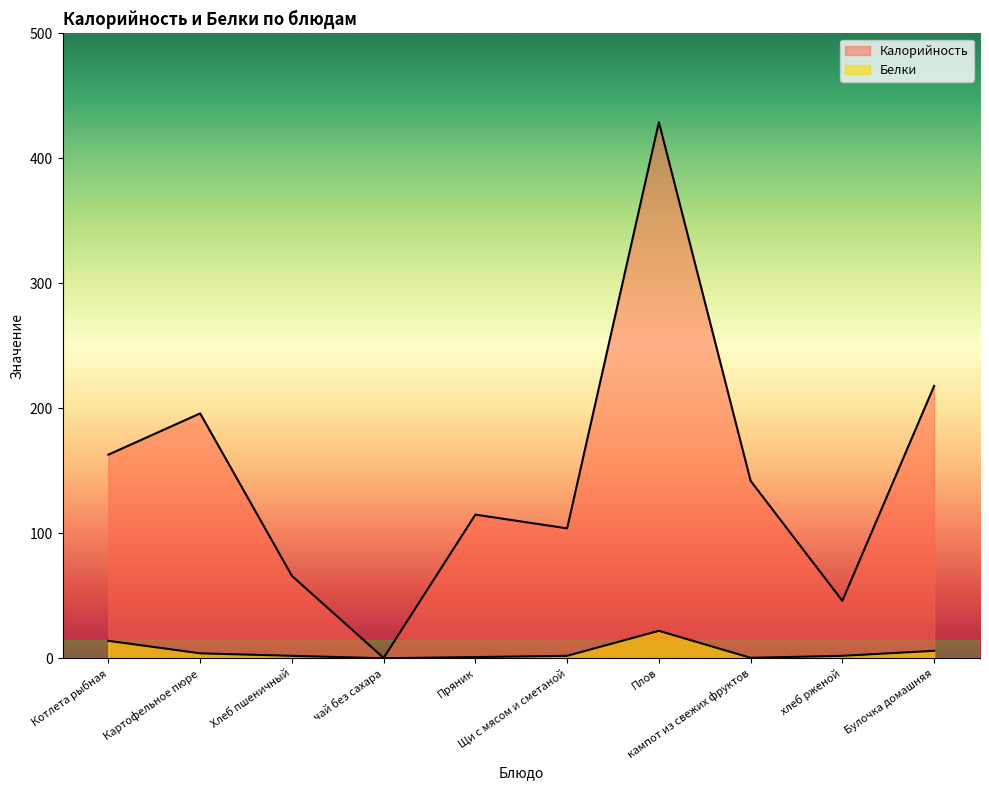

At which category is the sum across all series the highest?

Плов